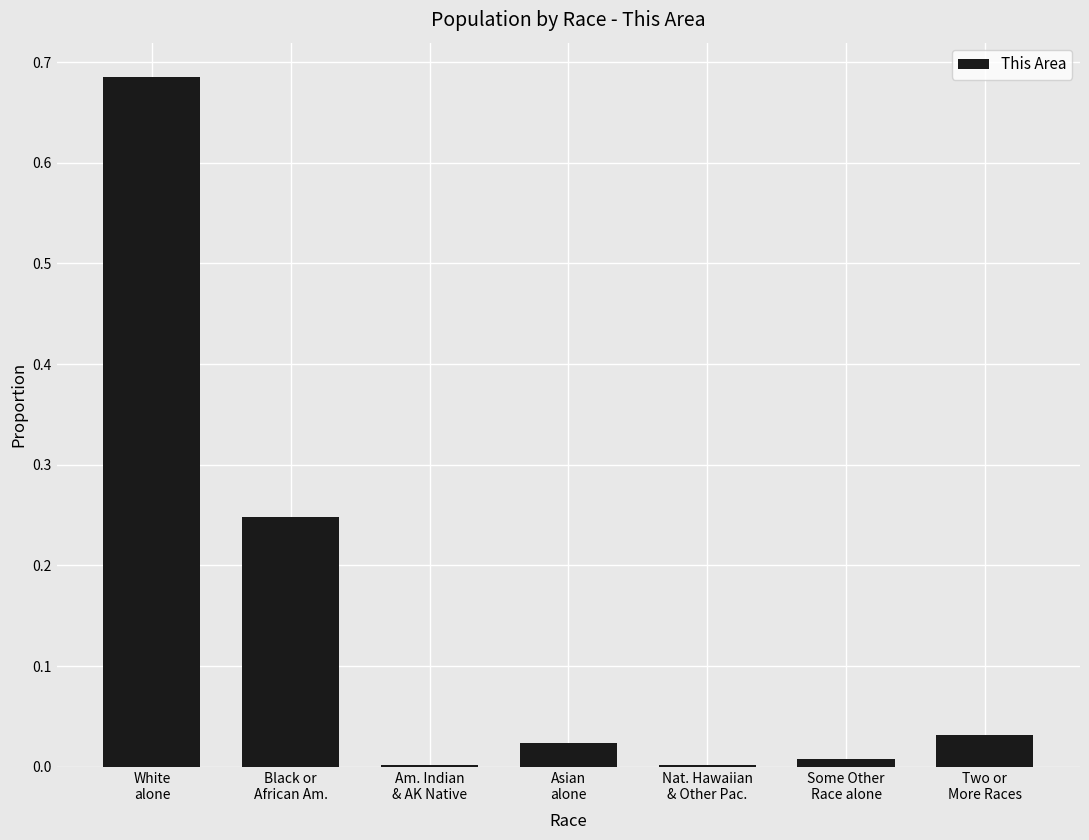

What is the sum of all values?

1.0